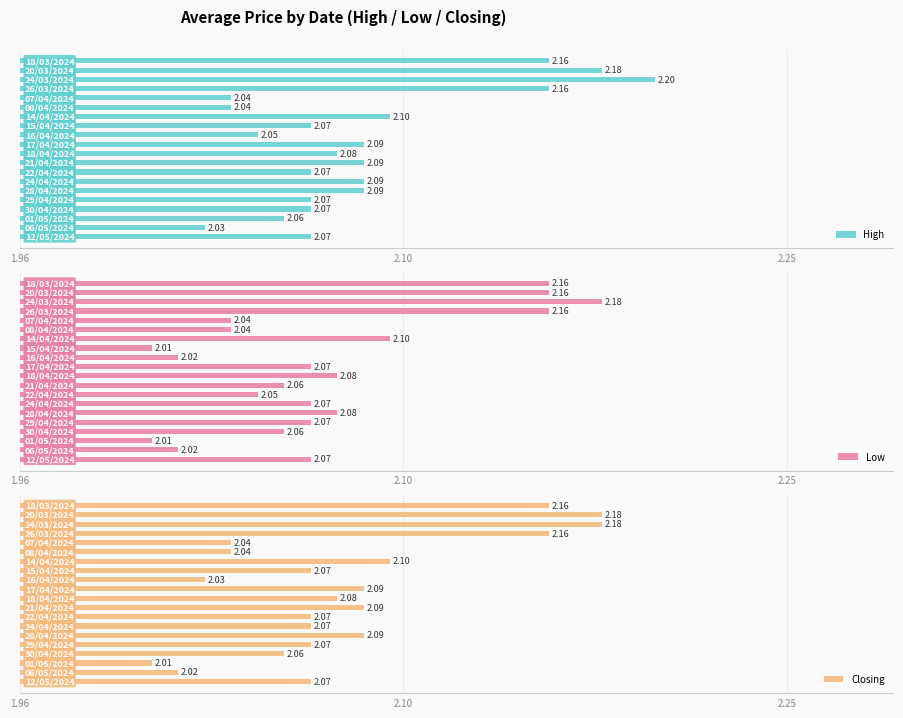

Rank the series by their maximum value, from lowest to highest.

Low, Closing, High